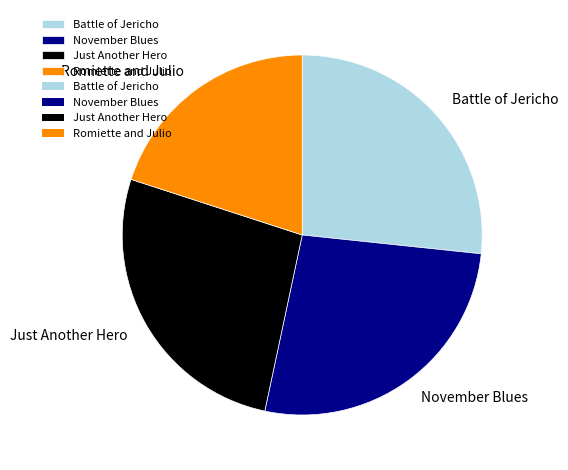

How many slices are in this pie chart?

4